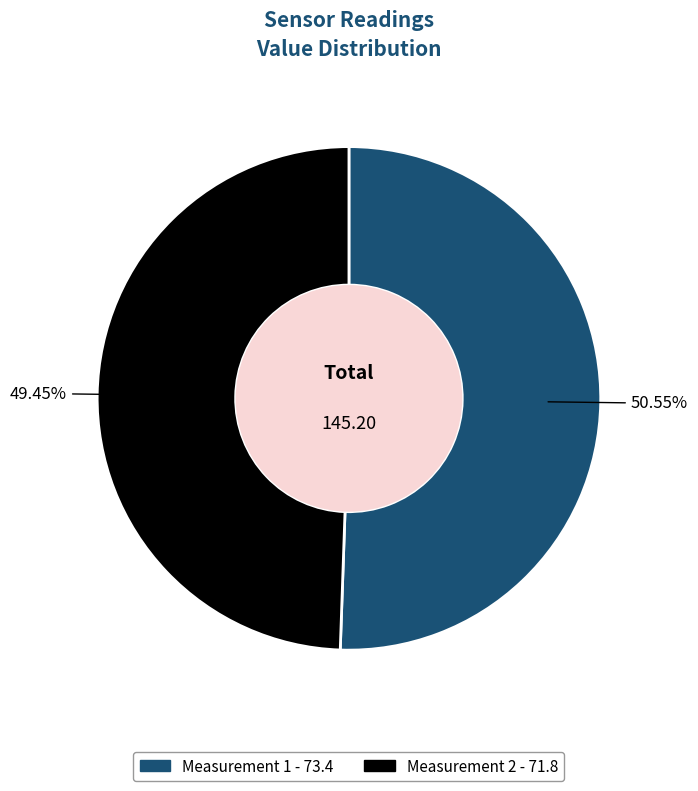

Is there a majority slice in this chart?

Yes